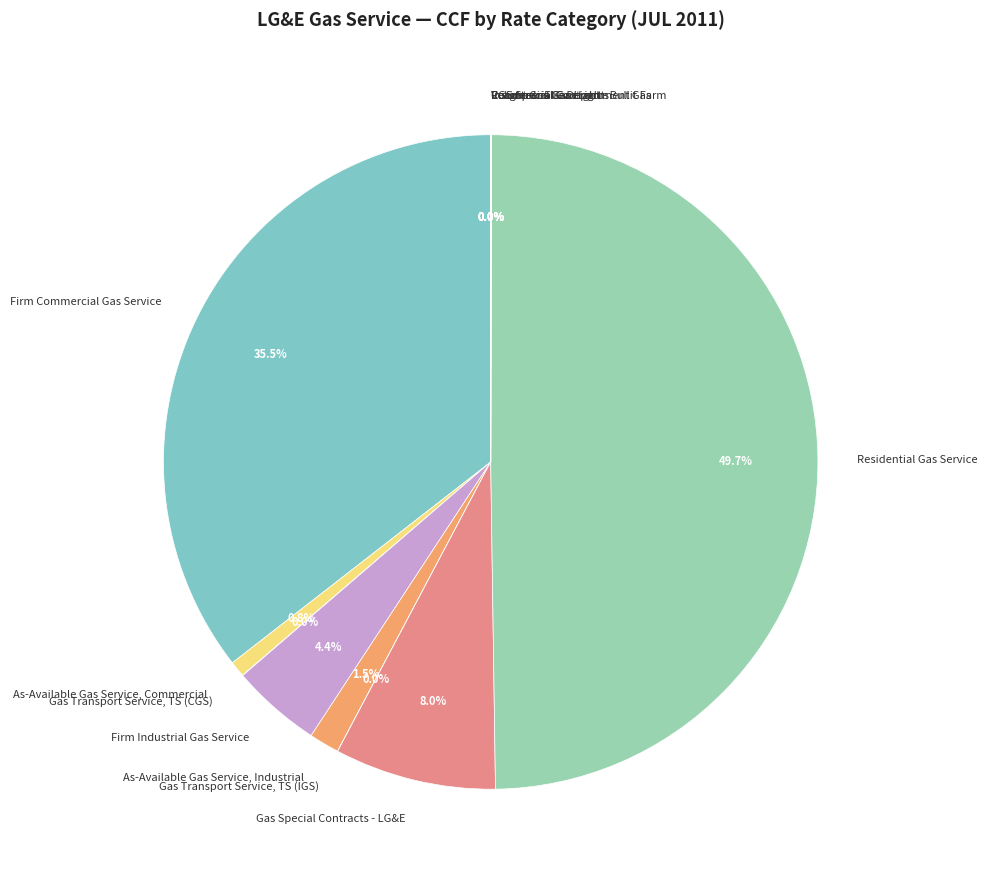

Which has a higher value, As-Available Gas Service, Industrial or Firm Commercial Gas Service?

Firm Commercial Gas Service